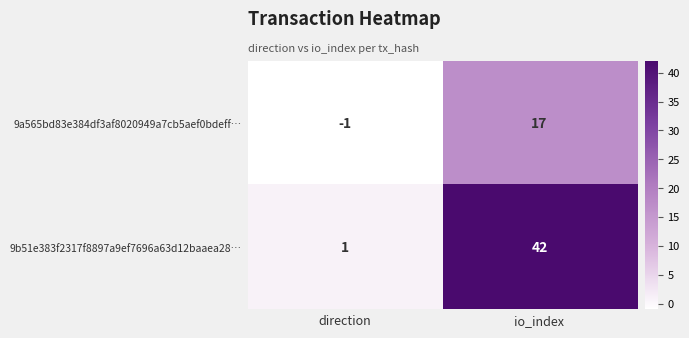

Reading left to right, extract all data points from this chart.

9a565bd83e384df3af8020949a7cb5aef0bdeff…: -1	17
9b51e383f2317f8897a9ef7696a63d12baaea28…: 1	42